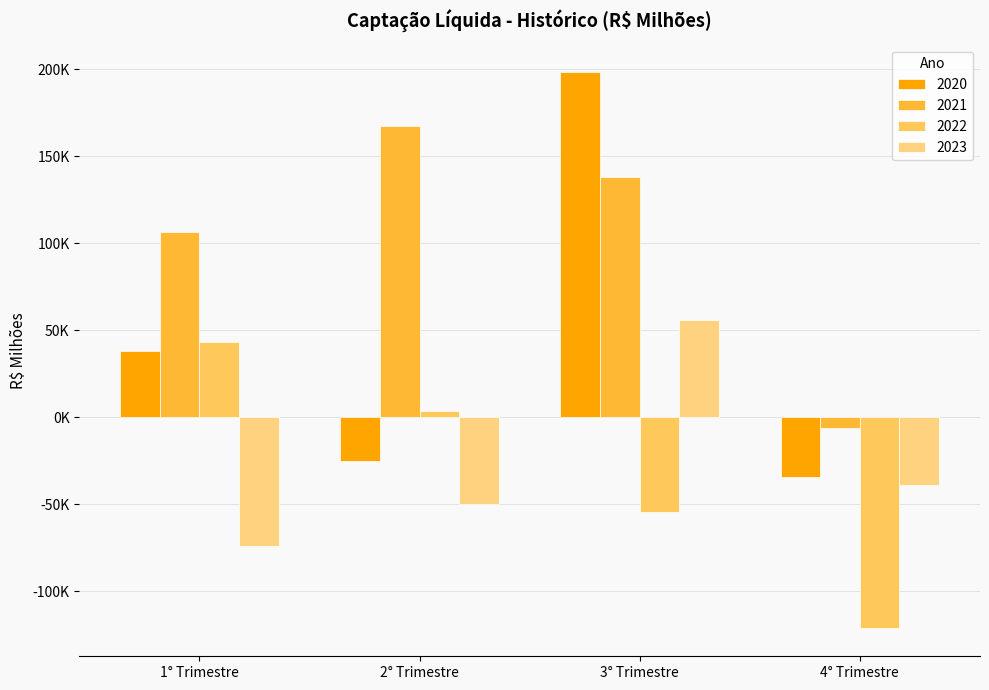

Between 2° Trimestre and 4° Trimestre, which is larger?

2° Trimestre